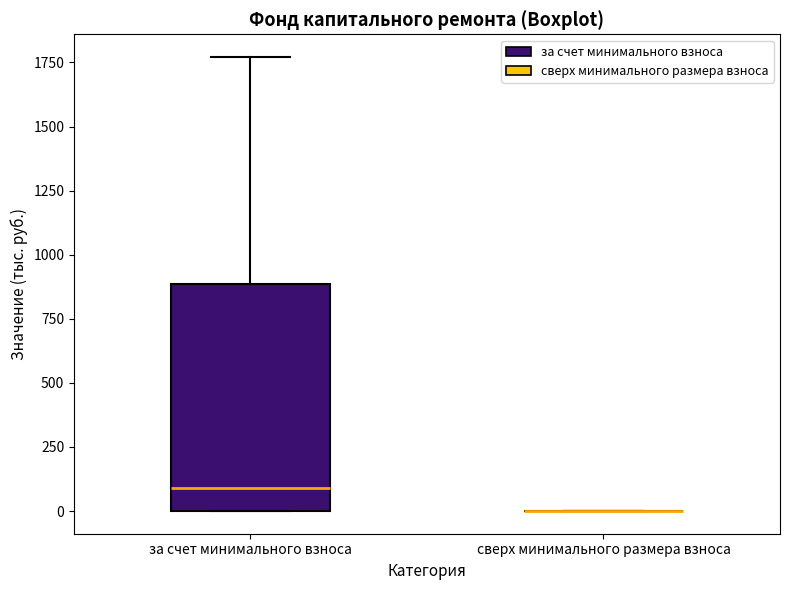

Where does the median line of the box for за счет минимального взноса sit on the y-axis? The values are not printed on the chart, so give them approximately, as read against the axis.

100